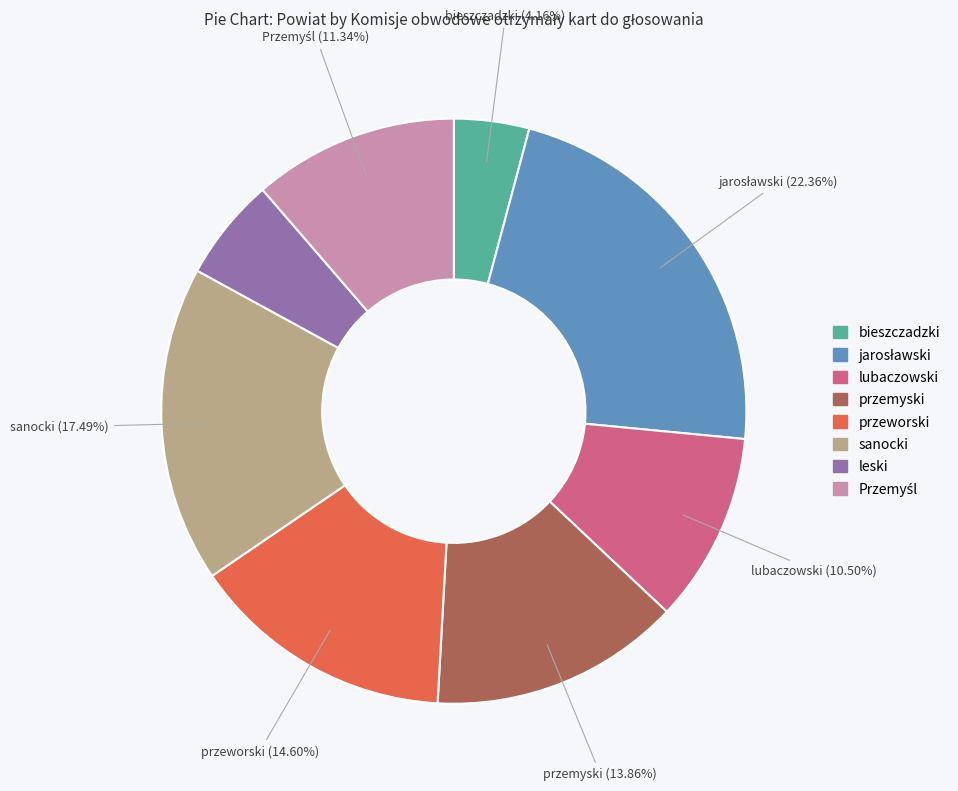

Is leski the majority of the pie?

No